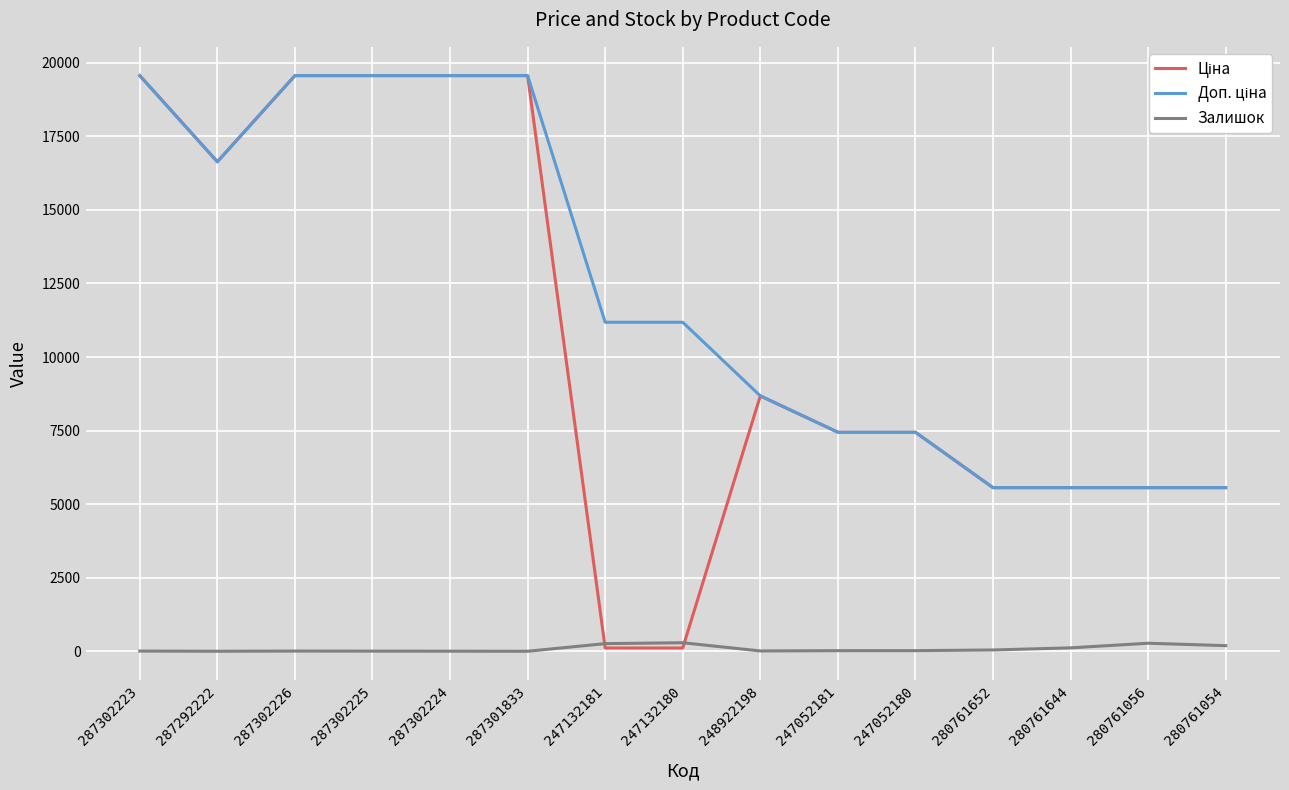

At which label does Залишок first exceed 20?

247132181